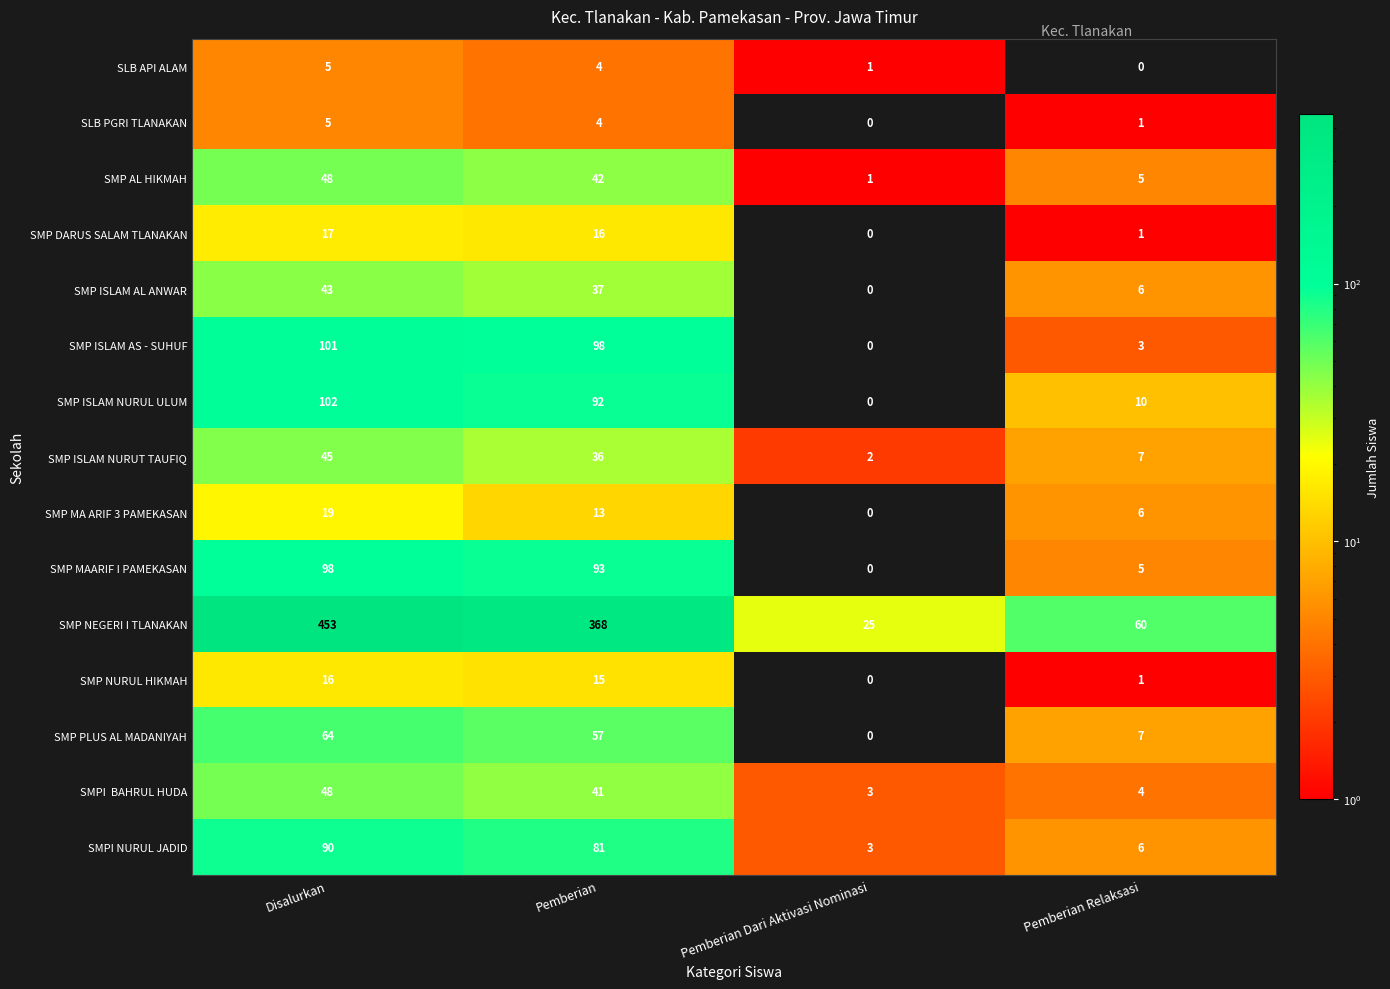

Which series has the widest spread of values?

SMP NEGERI I TLANAKAN